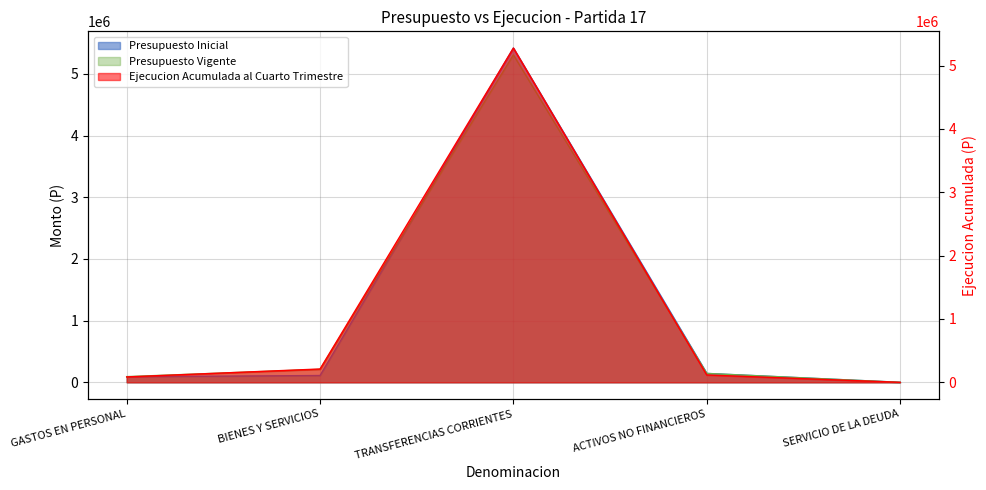

Count the number of categories in the chart.

5